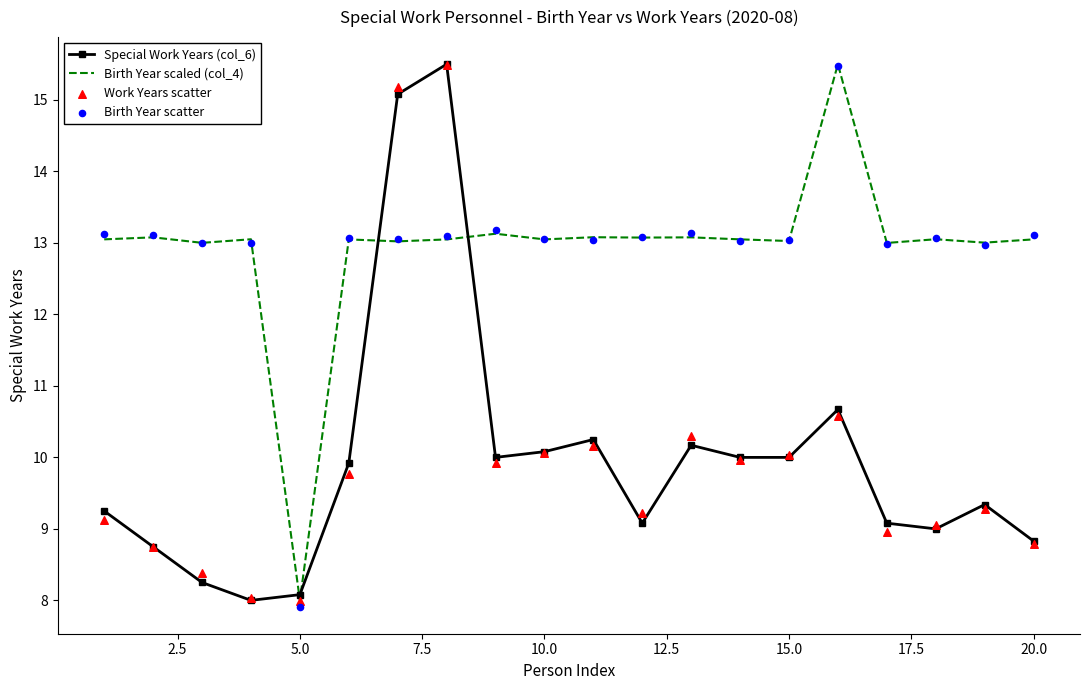

At how many categories does at least one series exceed 12?

19